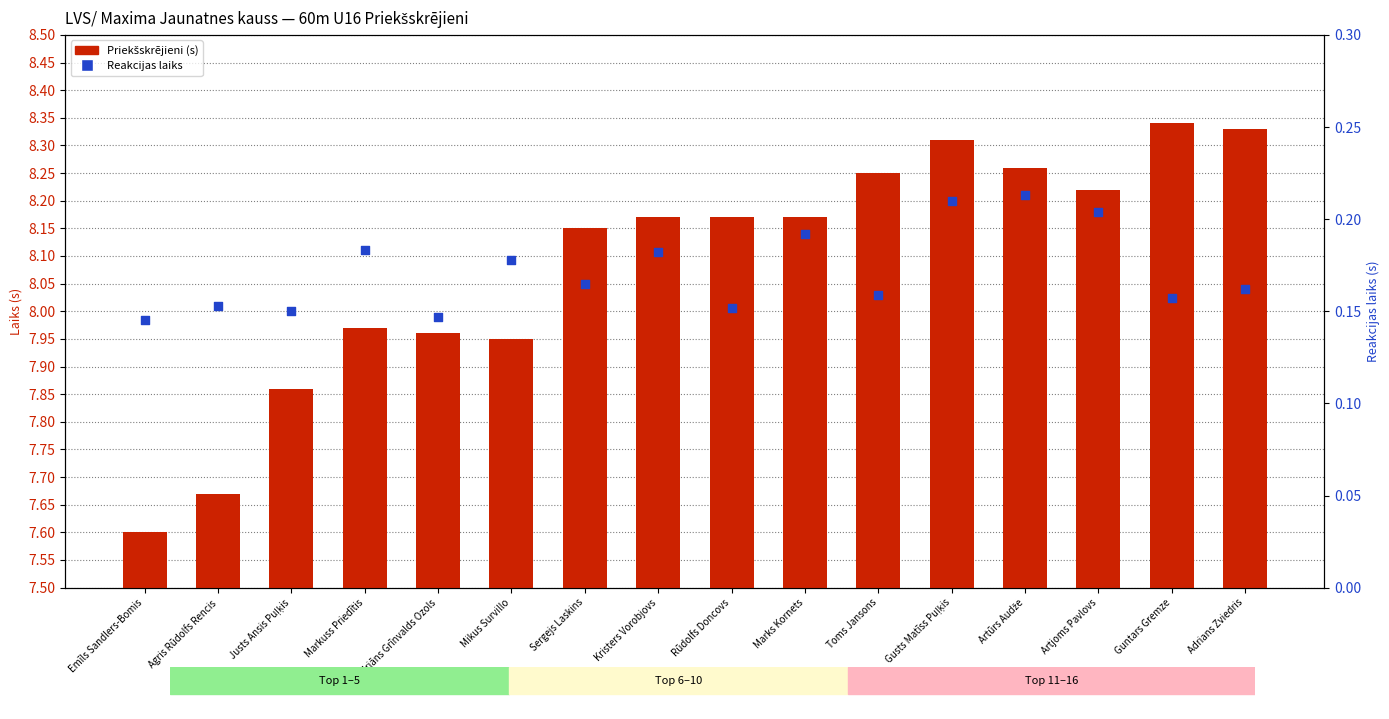

Which series reaches the maximum Y coordinate?

Priekšskrējieni (s)